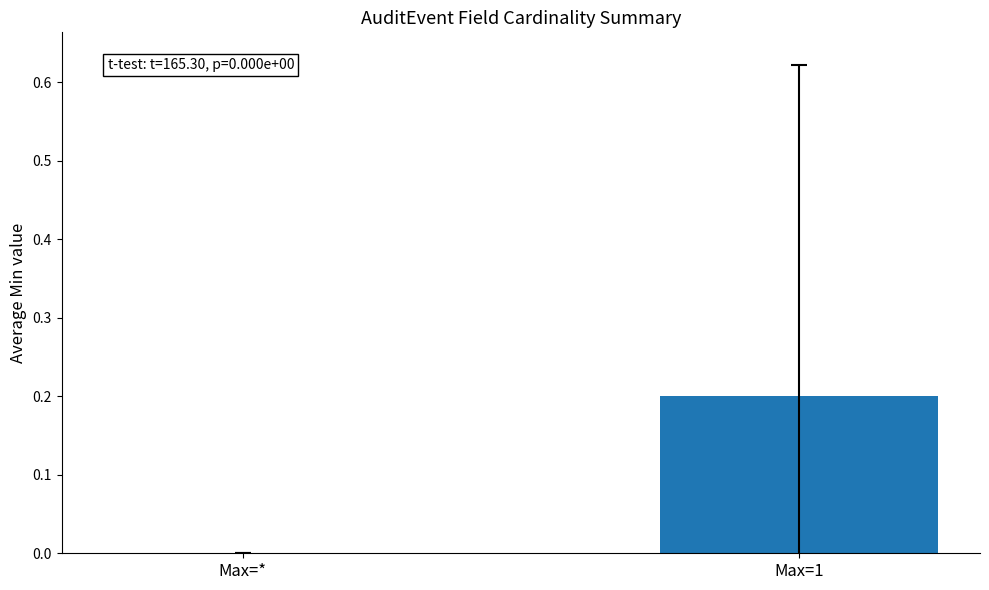

Which label corresponds to the largest value in the chart?

Max=1